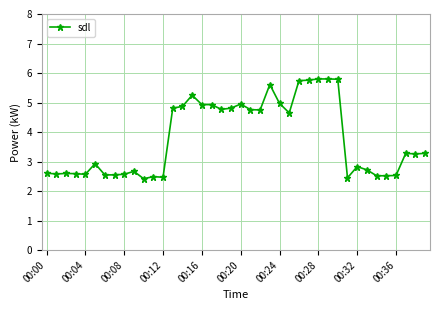

What is the smallest value displayed?

2.4